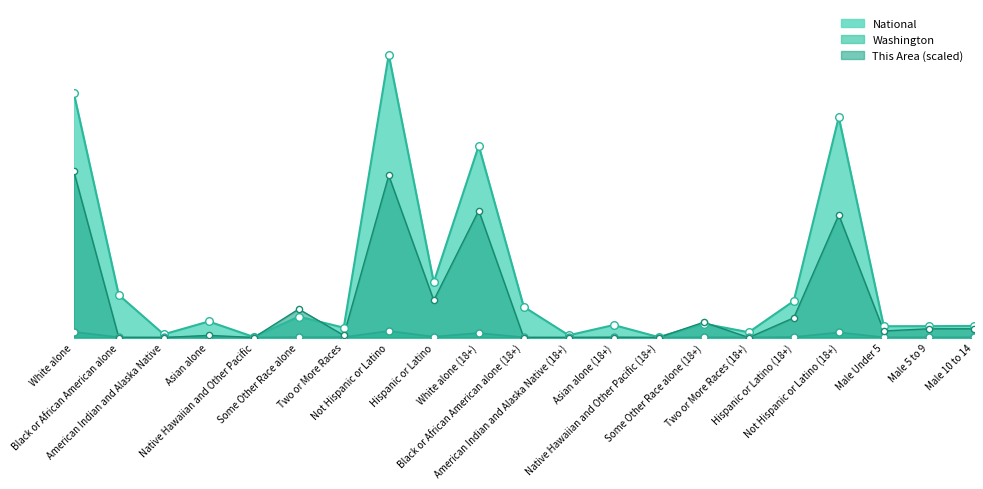

Which series has the largest total across all categories?

National